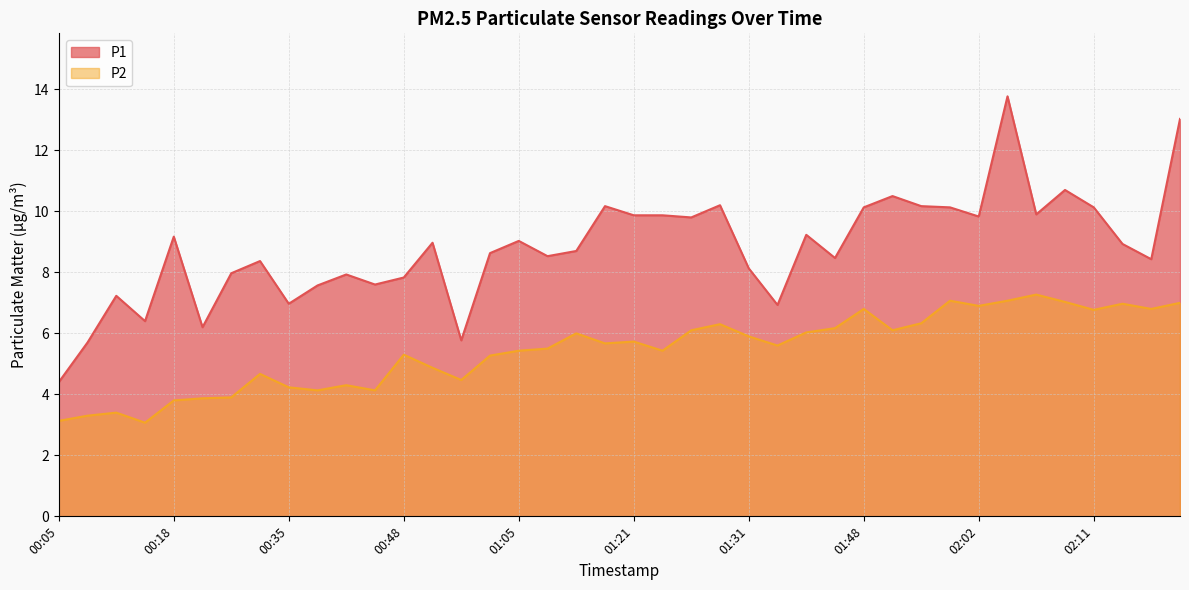

What is the value of the P1 point at the 31st from the left?

10.2